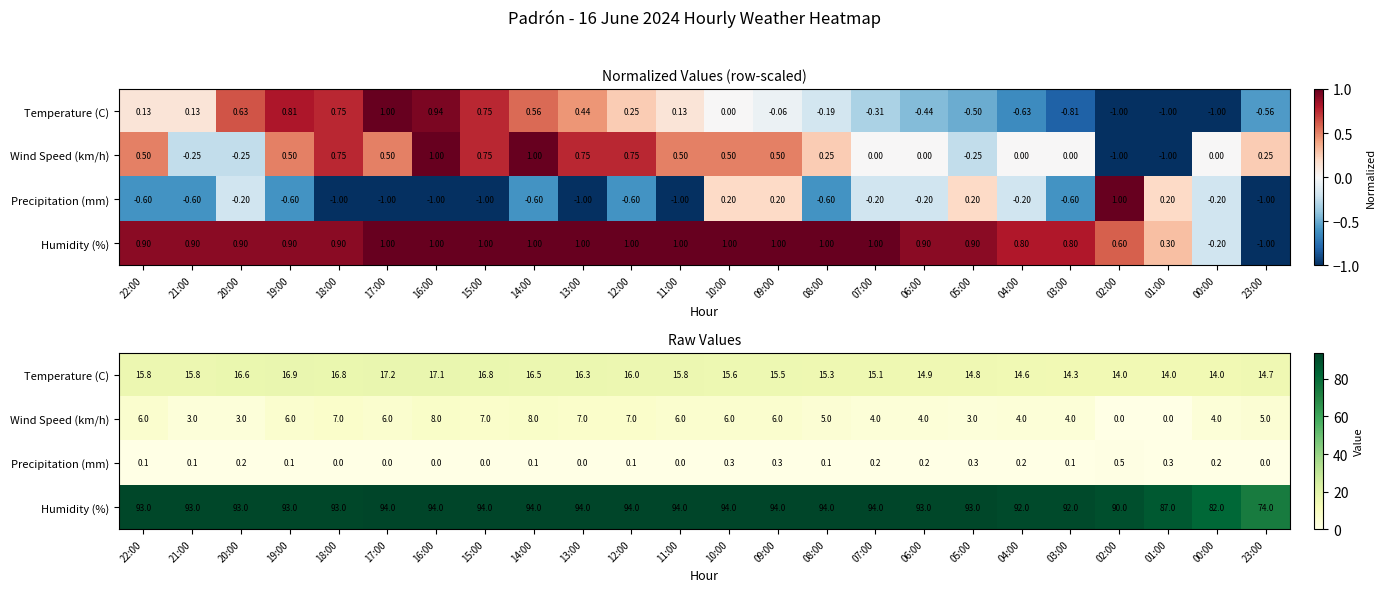

What is the maximum value shown in the chart?

94.0